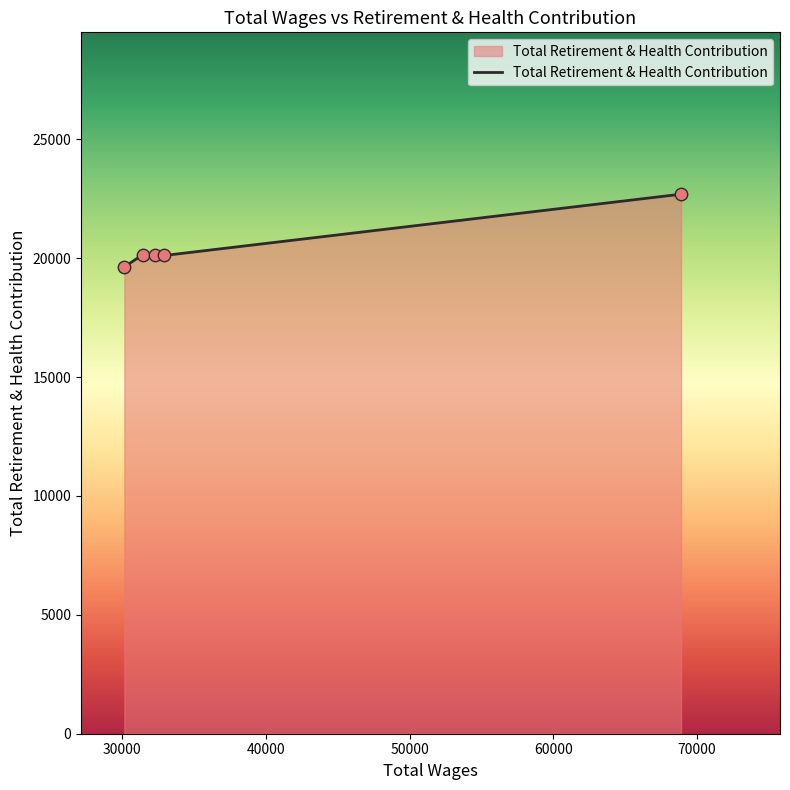

What is the difference between the maximum and minimum values?

3054